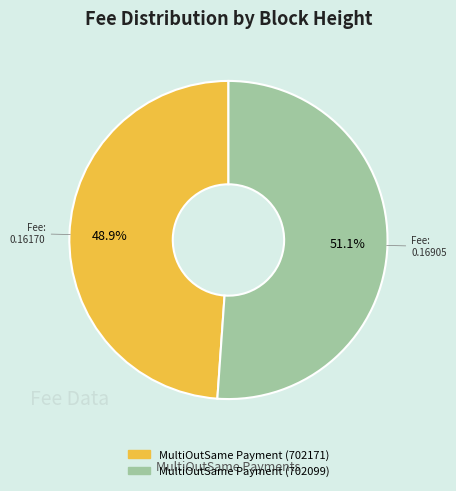

What is the total percentage of MultiOutSame Payment (702099) and MultiOutSame Payment (702171)?

100.0%